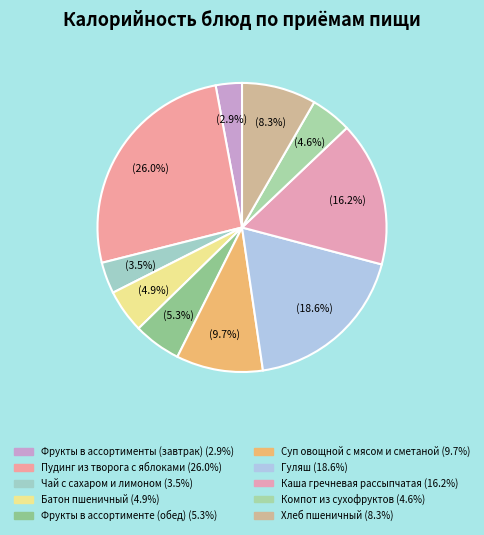

Is Компот из сухофруктов the majority of the pie?

No